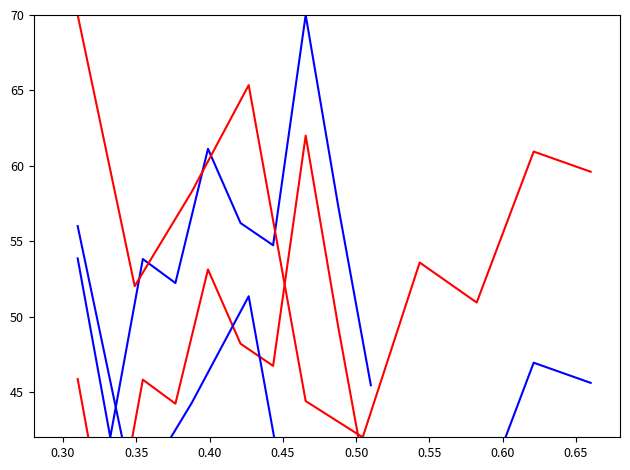

Is this an area chart (filled region under the line)?

No